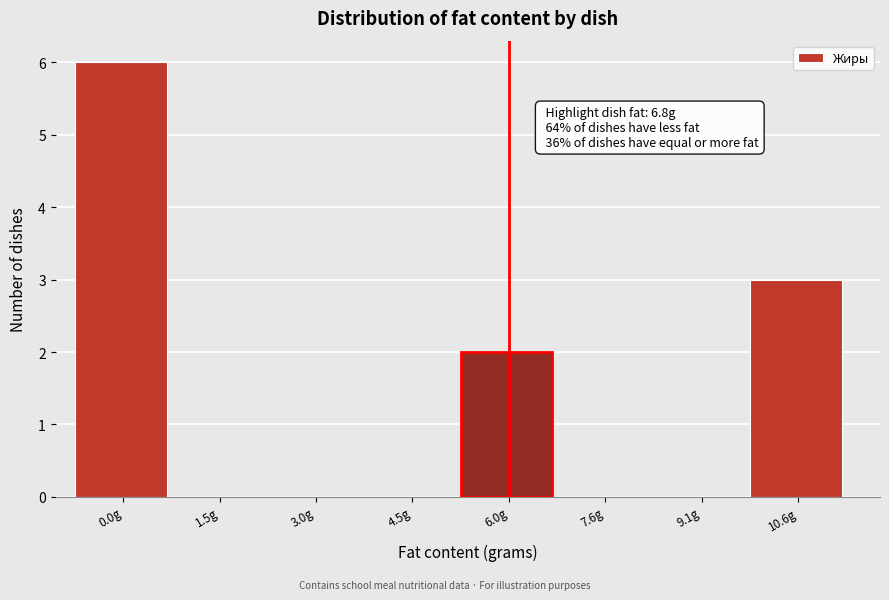

Reading left to right, transcribe all the data shown in this chart.

0.0g=6	1.5g=0	3.0g=0	4.5g=0	6.0g=2	7.6g=0	9.1g=0	10.6g=3